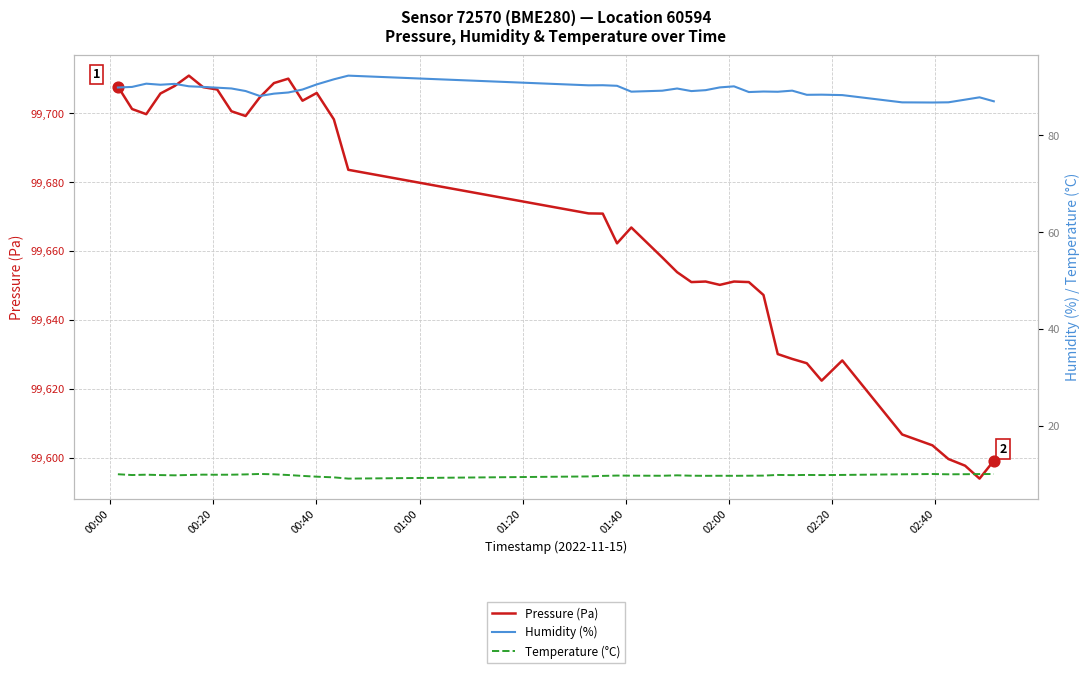

Which series has the largest total across all categories?

Pressure (Pa)